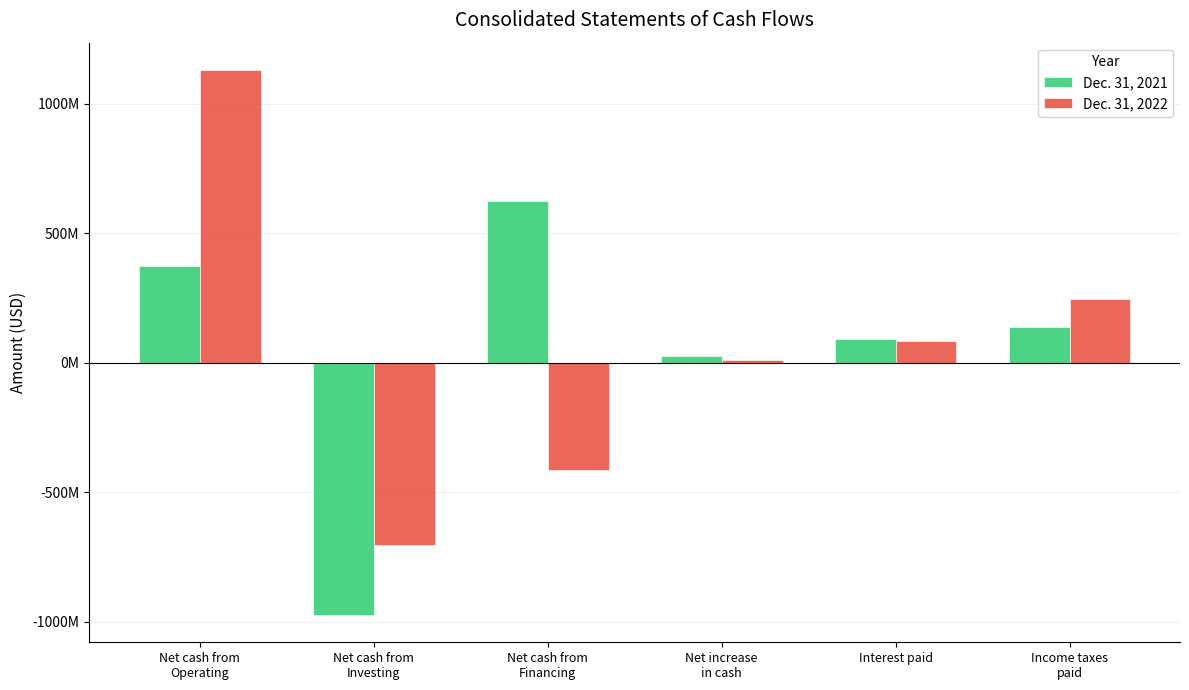

Reading right to left, list all the values displayed in this chart.

Dec. 31, 2021: 137421000	91032000	25132000	624165000	-973377000	374344000
Dec. 31, 2022: 247889000	85791000	11925000	-414696000	-703855000	1130476000